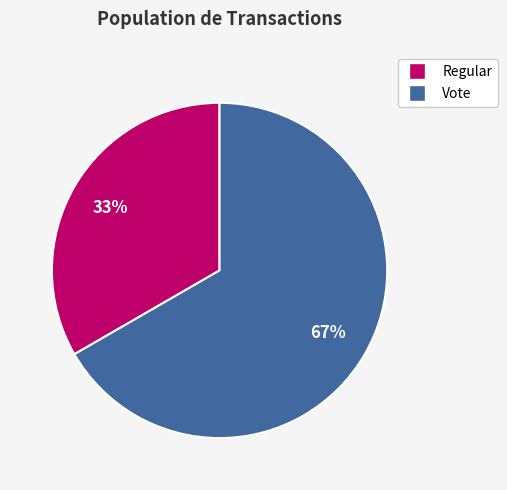

Which has a higher value, Vote or Regular?

Vote